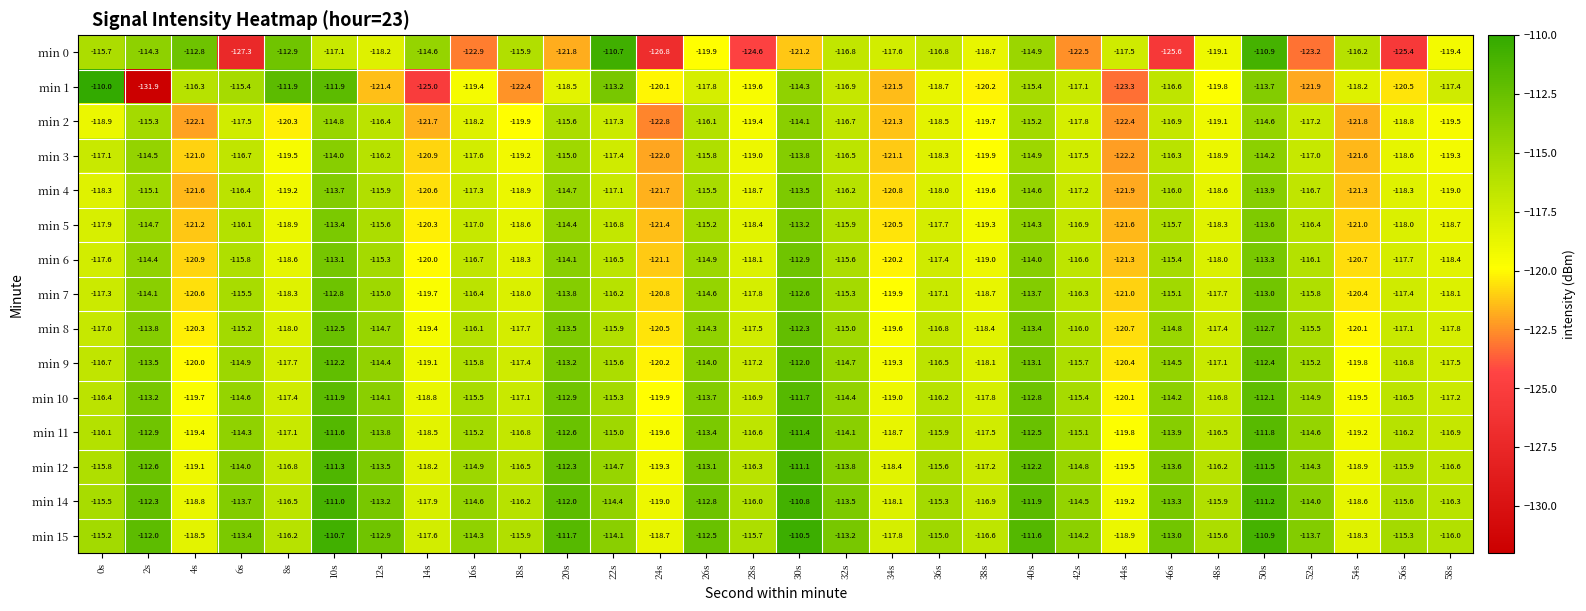

What is the difference between the maximum and minimum values in the min 1 series?

21.9